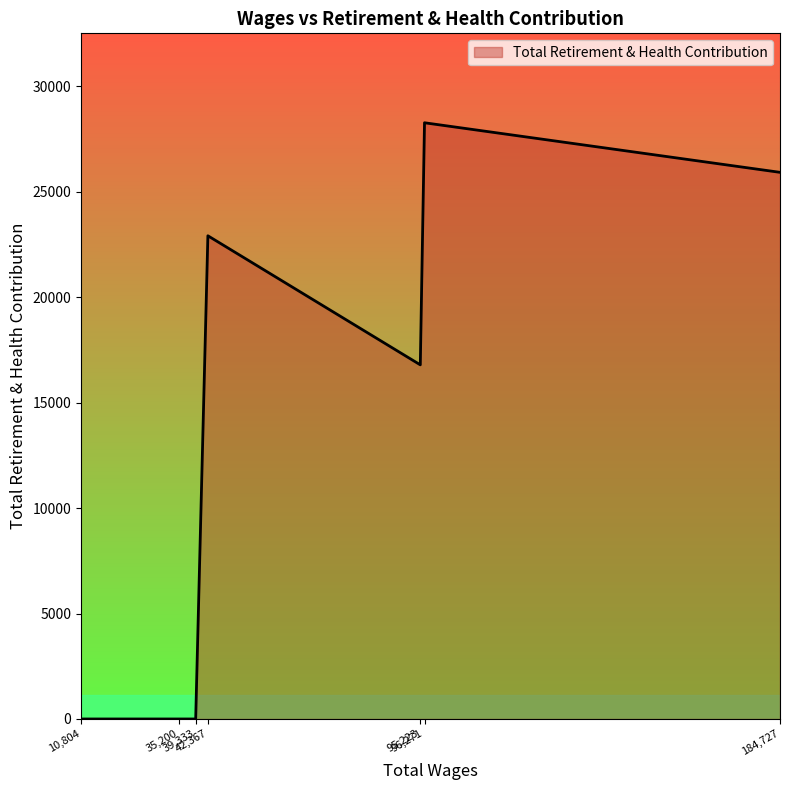

What is the greatest value displayed?

28274